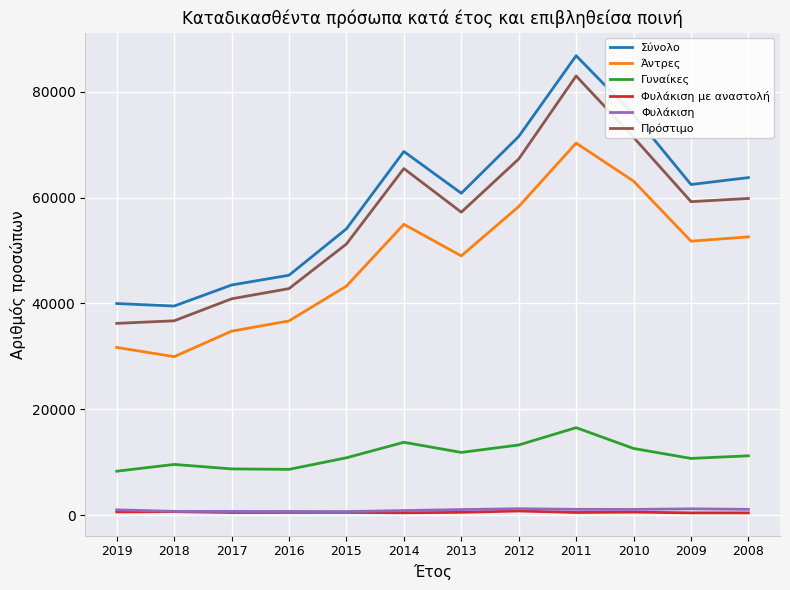

What is the greatest value displayed?

86813